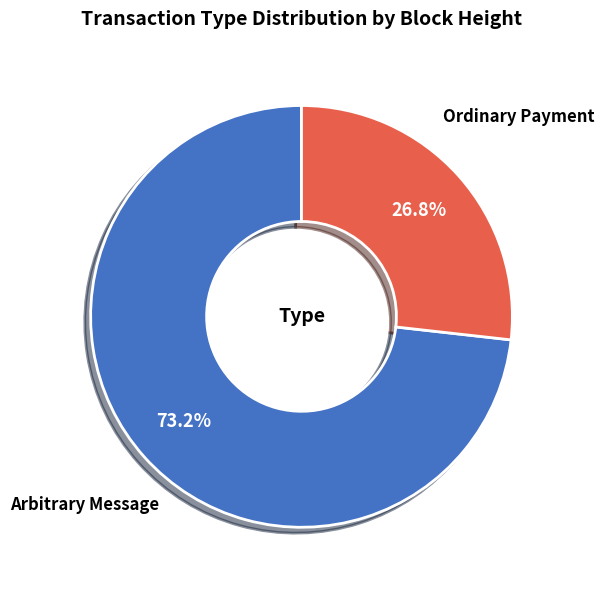

Which slice represents more than half of the pie?

Arbitrary Message